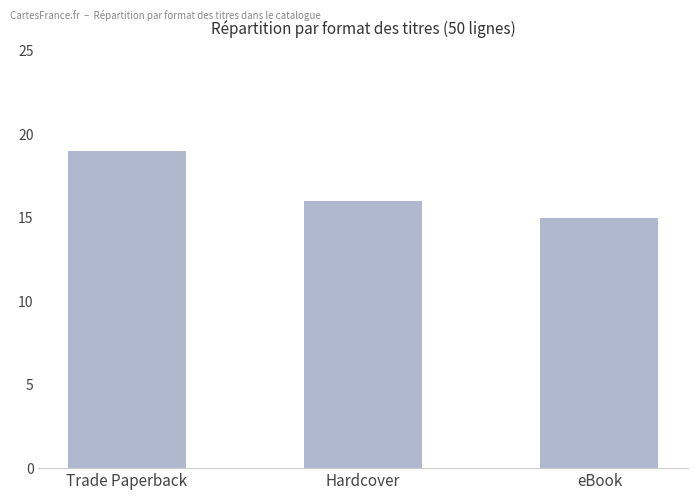

At which category does the chart reach its minimum across all series?

eBook